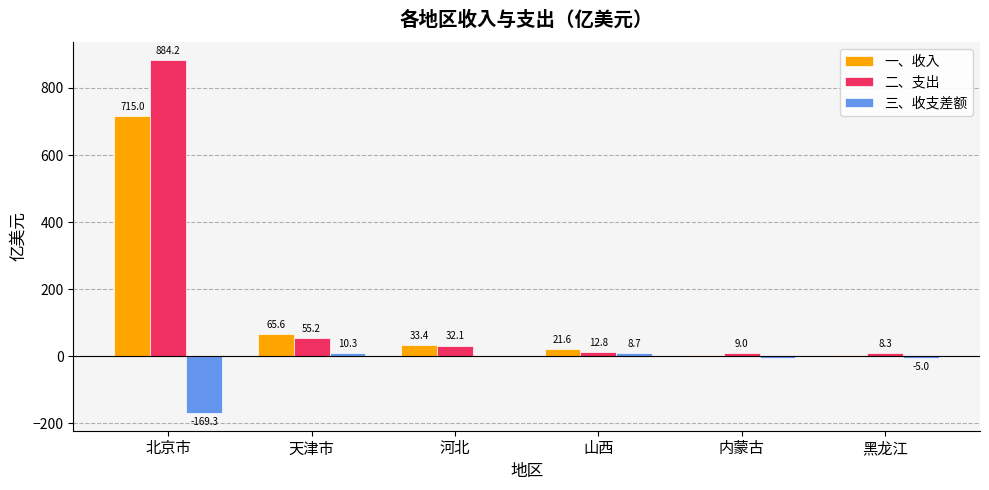

The 二、支出 series shows 55.2 at 天津市. True or false?

True